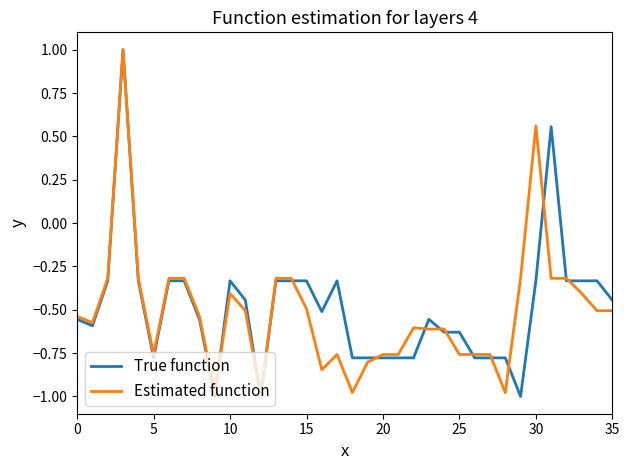

True or false: Estimated function has more than 0 points higher than both neighbors.

True